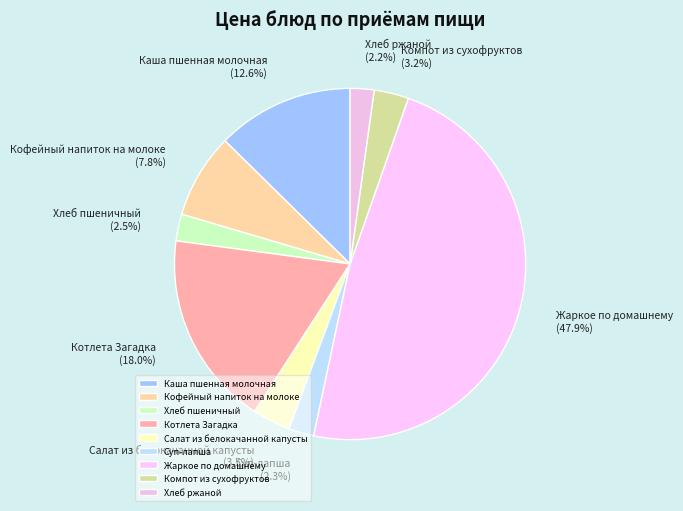

Which slice is the largest?

Жаркое по домашнему